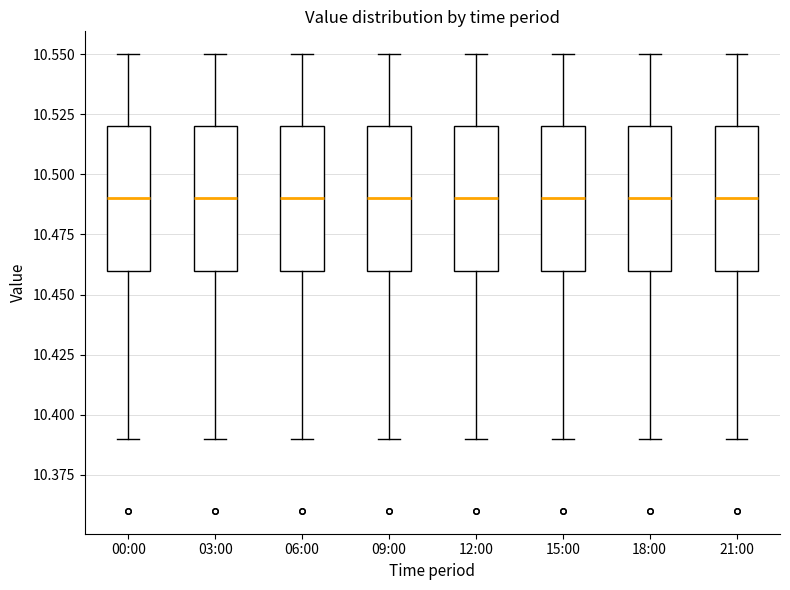

Reading left to right, transcribe this box plot: for each box, give where its median line is, the range the box spans, and where its two whiskers end, as read against the y-axis. The values are not printed on the chart, so give them approximately, as read against the axis.

00:00: median 10.49, box 10.46 to 10.52, whiskers 10.39 to 10.55
03:00: median 10.49, box 10.46 to 10.52, whiskers 10.39 to 10.55
06:00: median 10.49, box 10.46 to 10.52, whiskers 10.39 to 10.55
09:00: median 10.49, box 10.46 to 10.52, whiskers 10.39 to 10.55
12:00: median 10.49, box 10.46 to 10.52, whiskers 10.39 to 10.55
15:00: median 10.49, box 10.46 to 10.52, whiskers 10.39 to 10.55
18:00: median 10.49, box 10.46 to 10.52, whiskers 10.39 to 10.55
21:00: median 10.49, box 10.46 to 10.52, whiskers 10.39 to 10.55